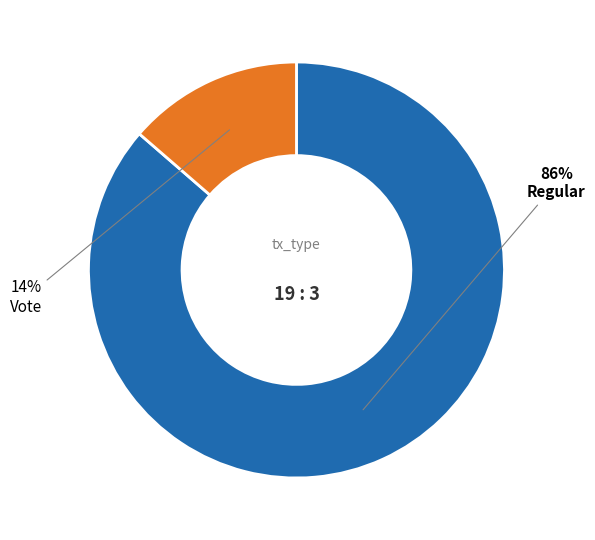

To the nearest percent, what is the average slice percentage?

50%